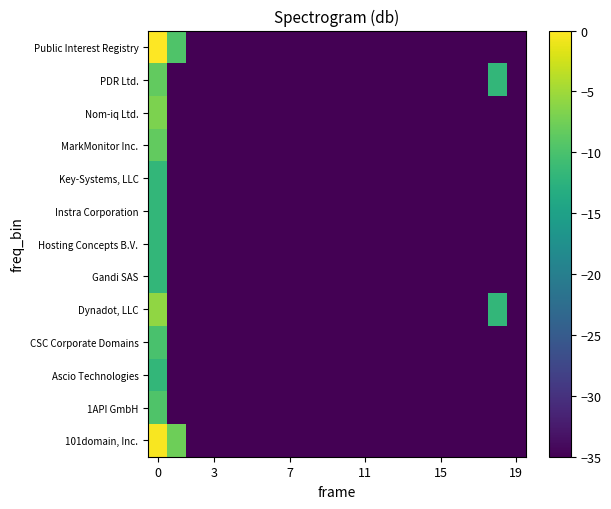

How many categories are shown in the chart?

20